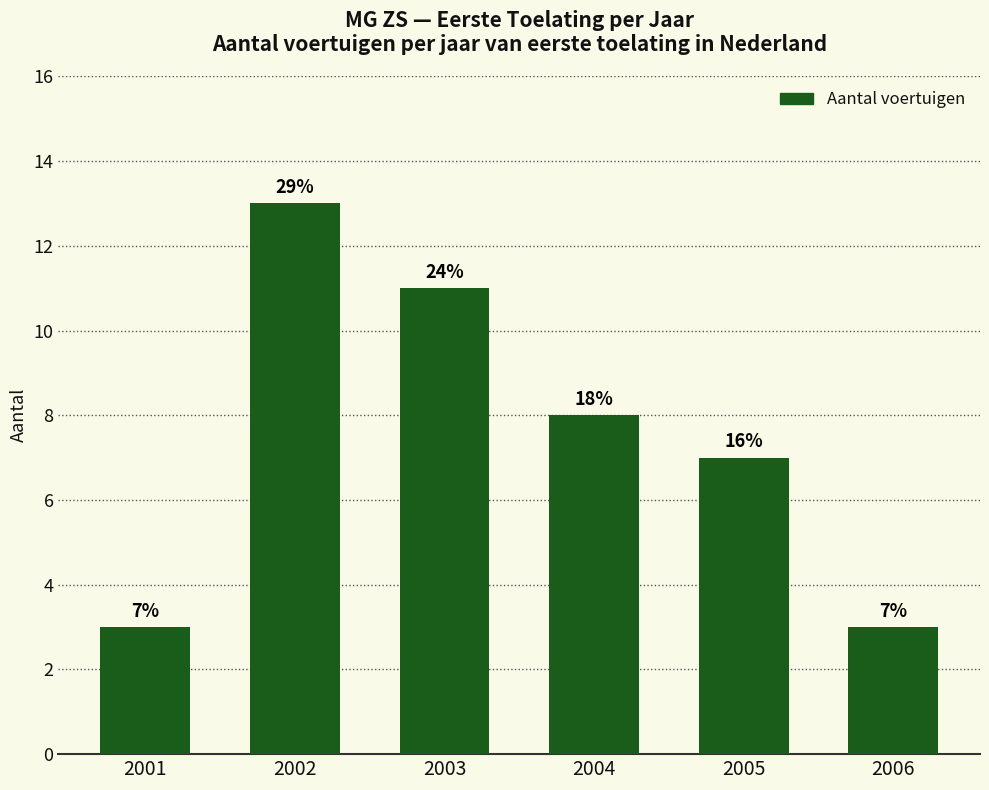

Read the value at 2004.

8